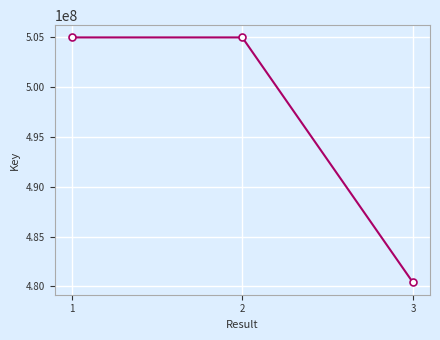

Which label corresponds to the smallest value in the chart?

3